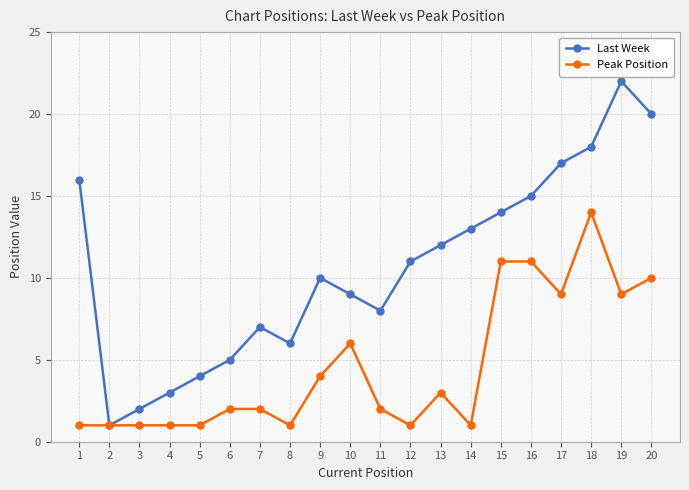

In Last Week, how many points are lower than both neighbors (excluding endpoints)?

3